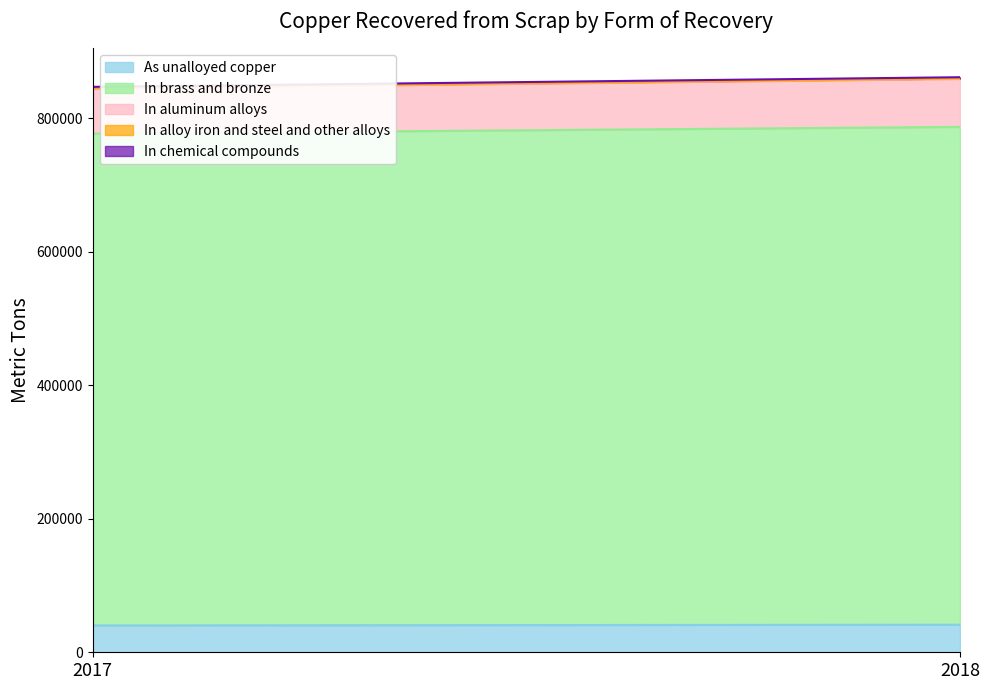

What is the approximate value of In alloy iron and steel and other alloys at 2017?

689